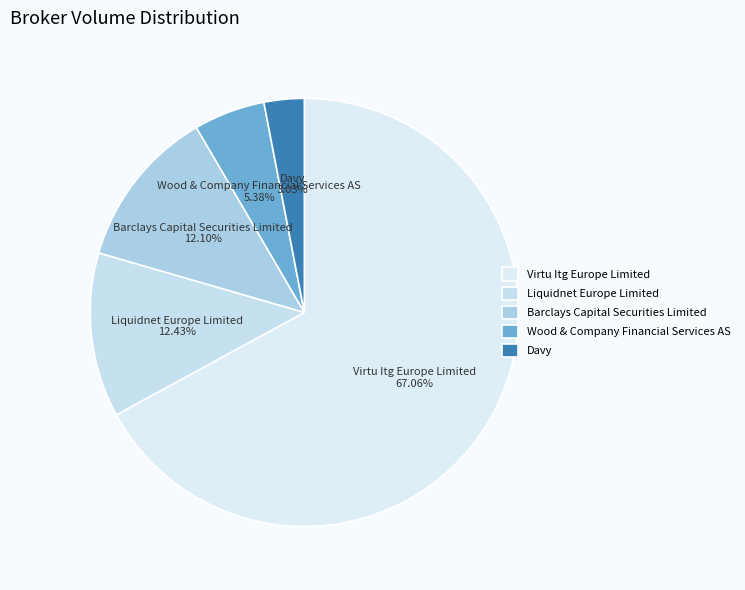

Approximately how many times larger is the value at Virtu Itg Europe Limited compared to Wood & Company Financial Services AS?

12.5